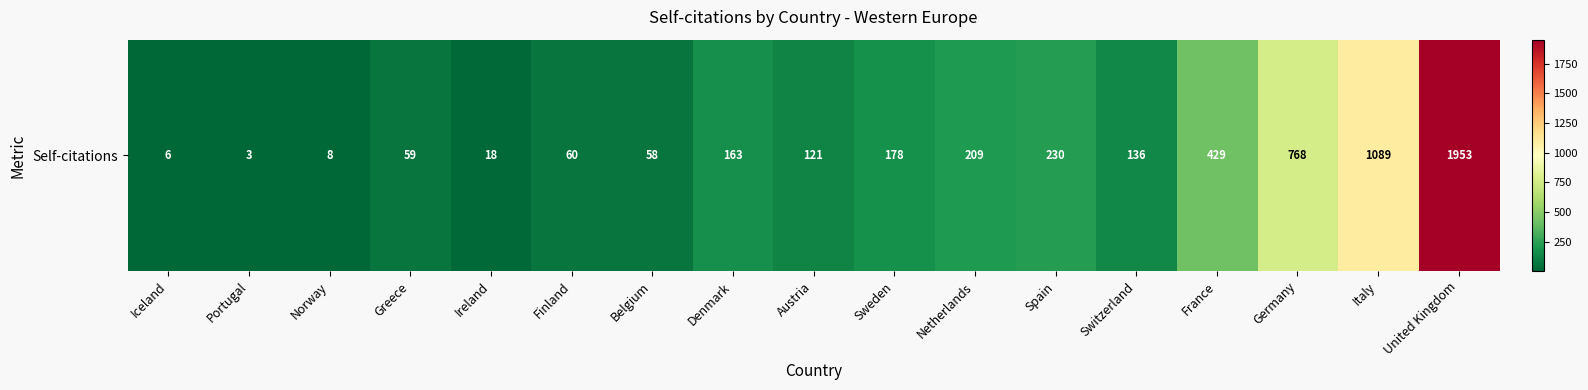

What is the minimum value shown in the chart?

3